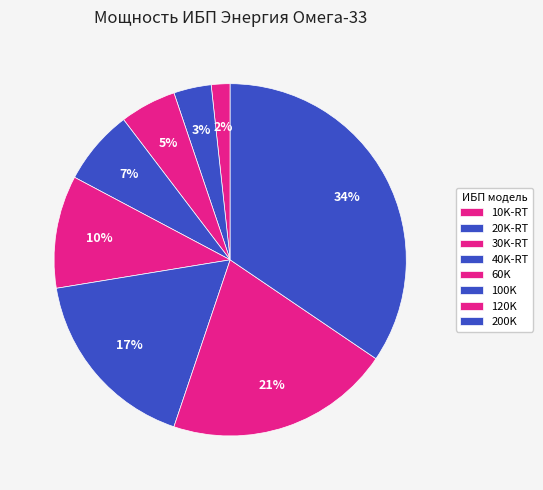

To the nearest percent, what is the average slice percentage?

12%